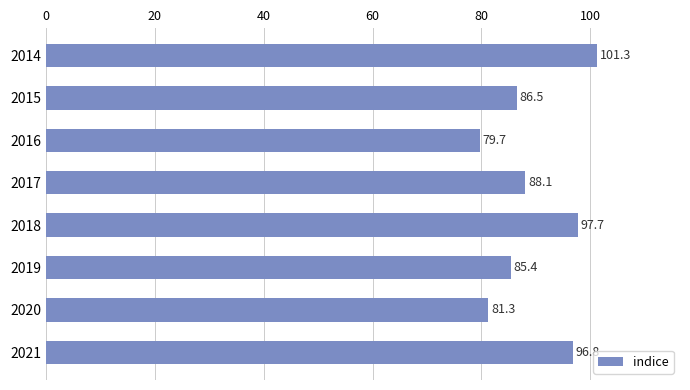

Rank the categories by value from highest to lowest.

2014, 2018, 2021, 2017, 2015, 2019, 2020, 2016